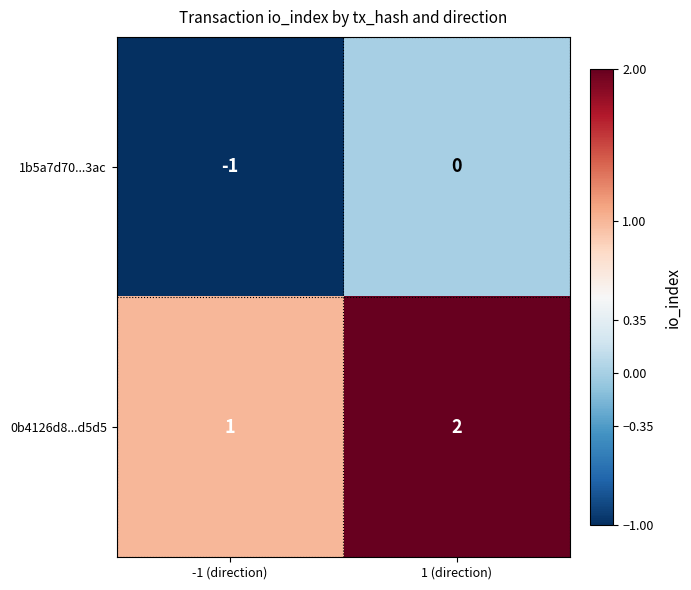

What is the sum of all 0b4126d8...d5d5 values?

3